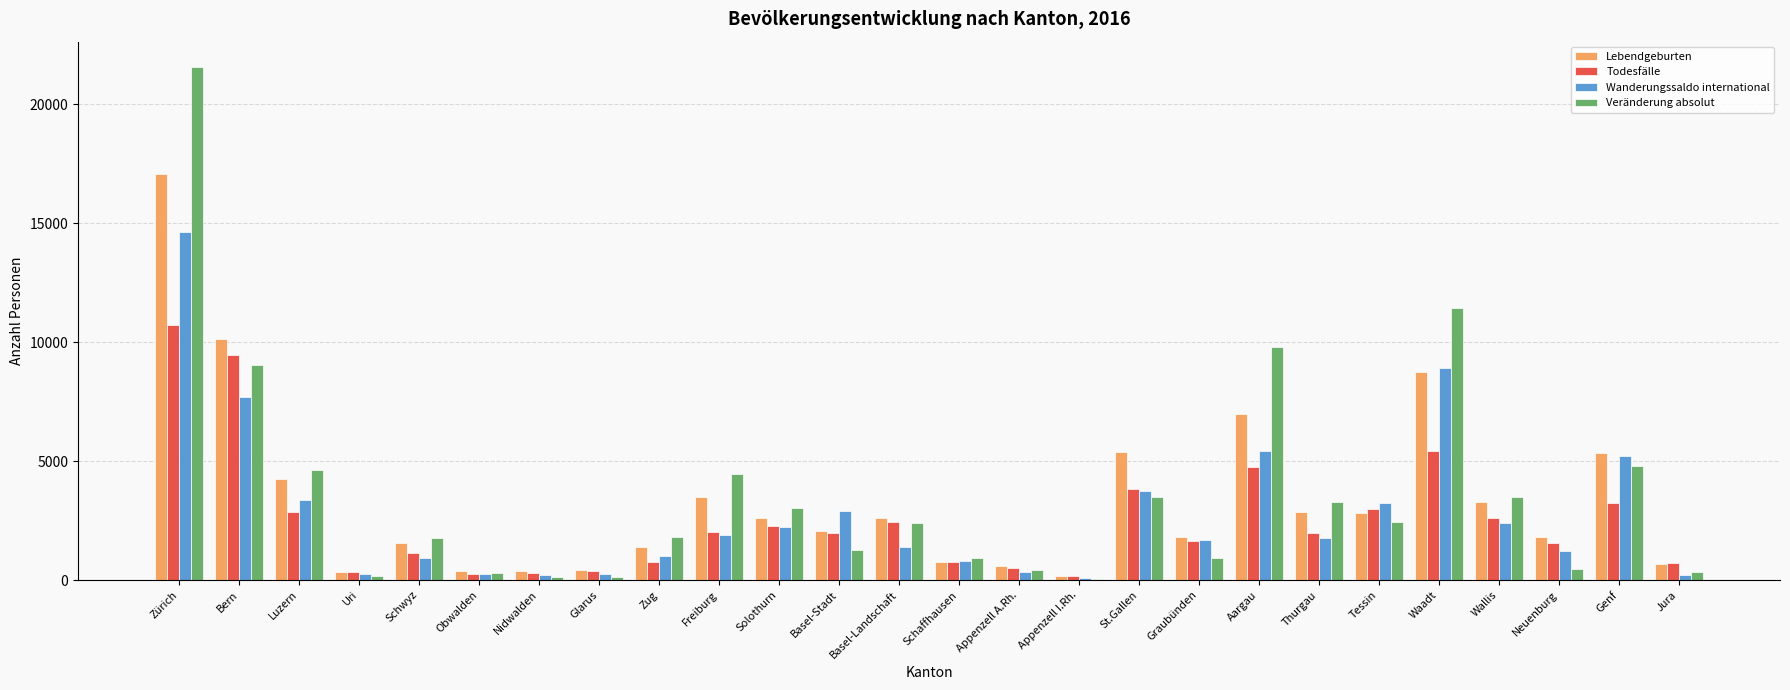

At which category does the chart reach its peak across all series?

Zürich